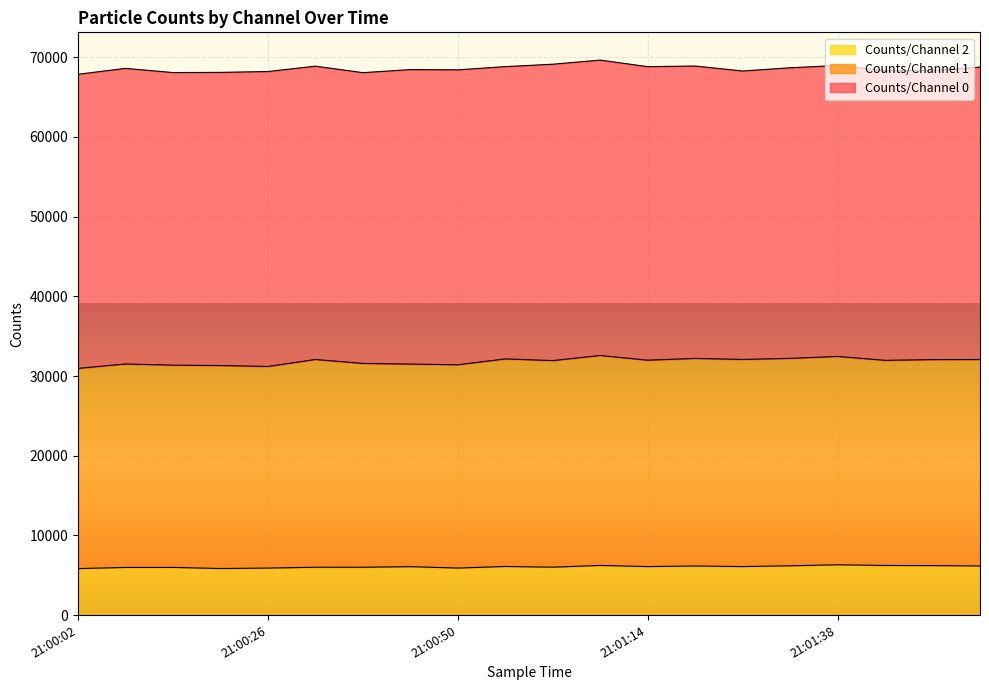

What are all the series names shown in the legend?

Counts/Channel 2, Counts/Channel 1, Counts/Channel 0